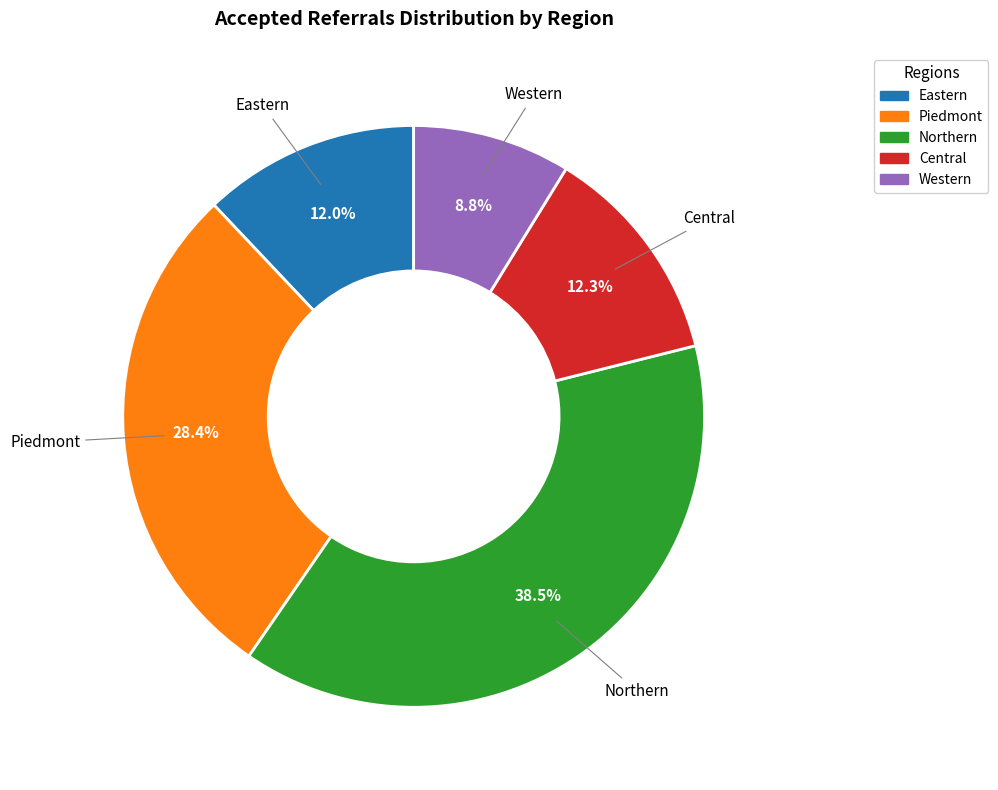

Count the number of slices in the pie.

5